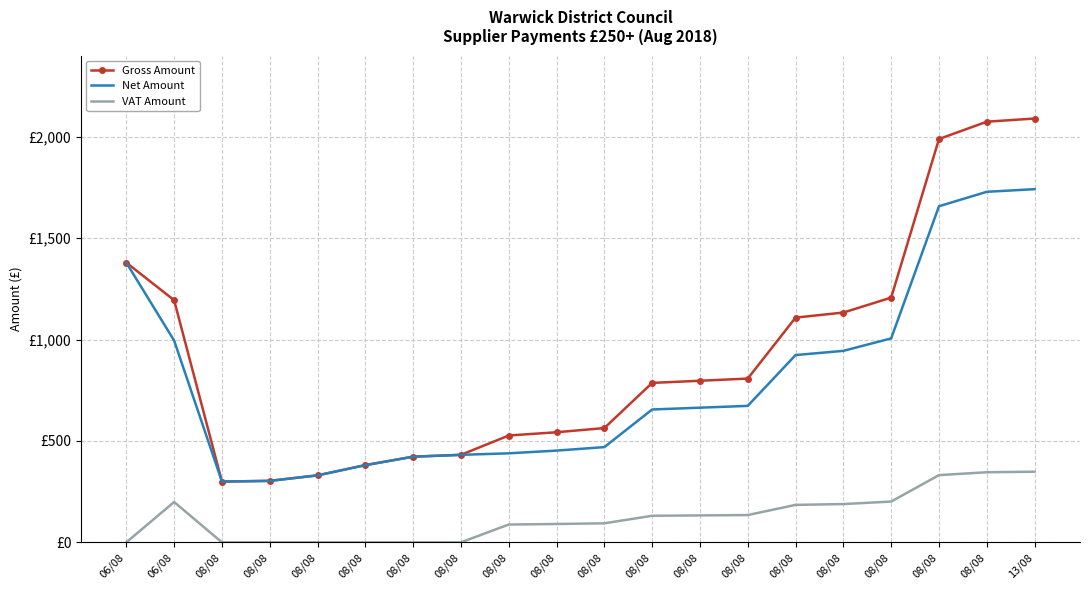

What are all the series names shown in the legend?

Gross Amount, Net Amount, VAT Amount